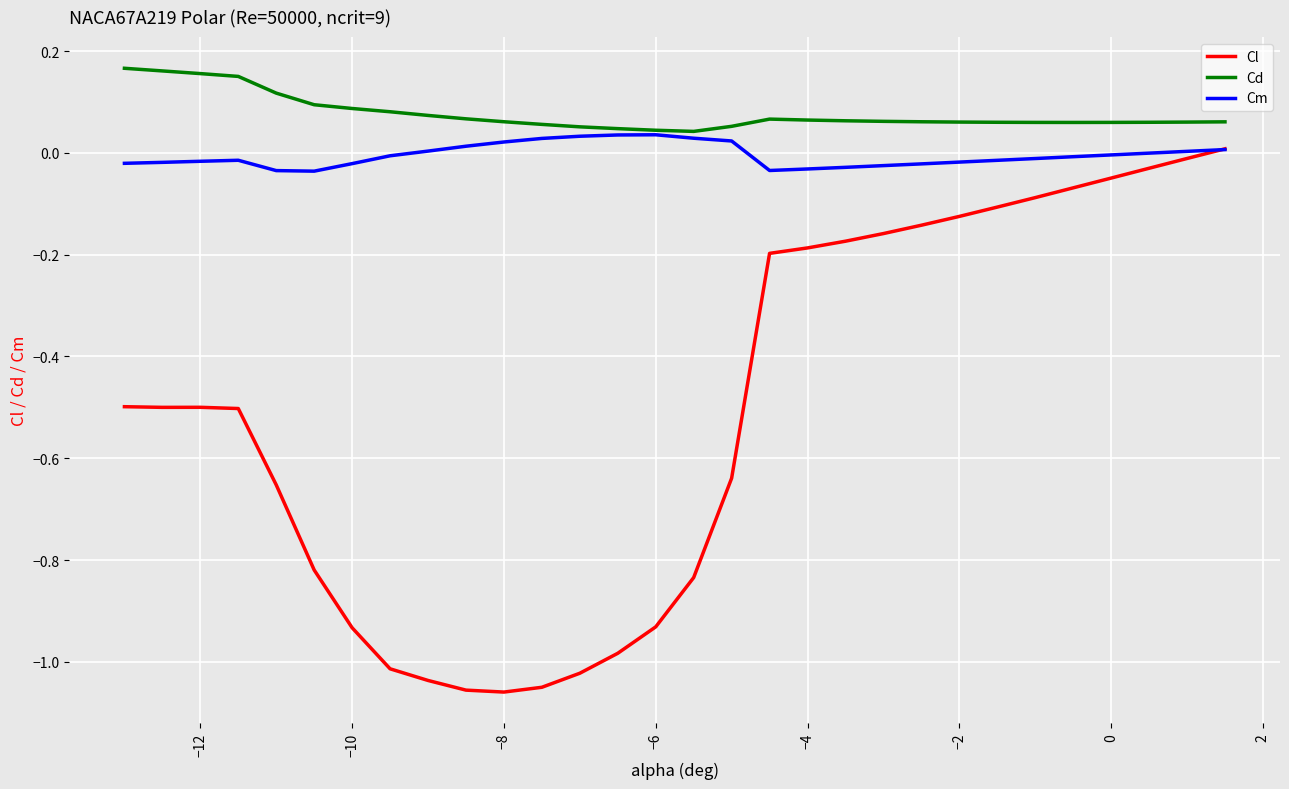

Which series has the widest spread of values?

Cl